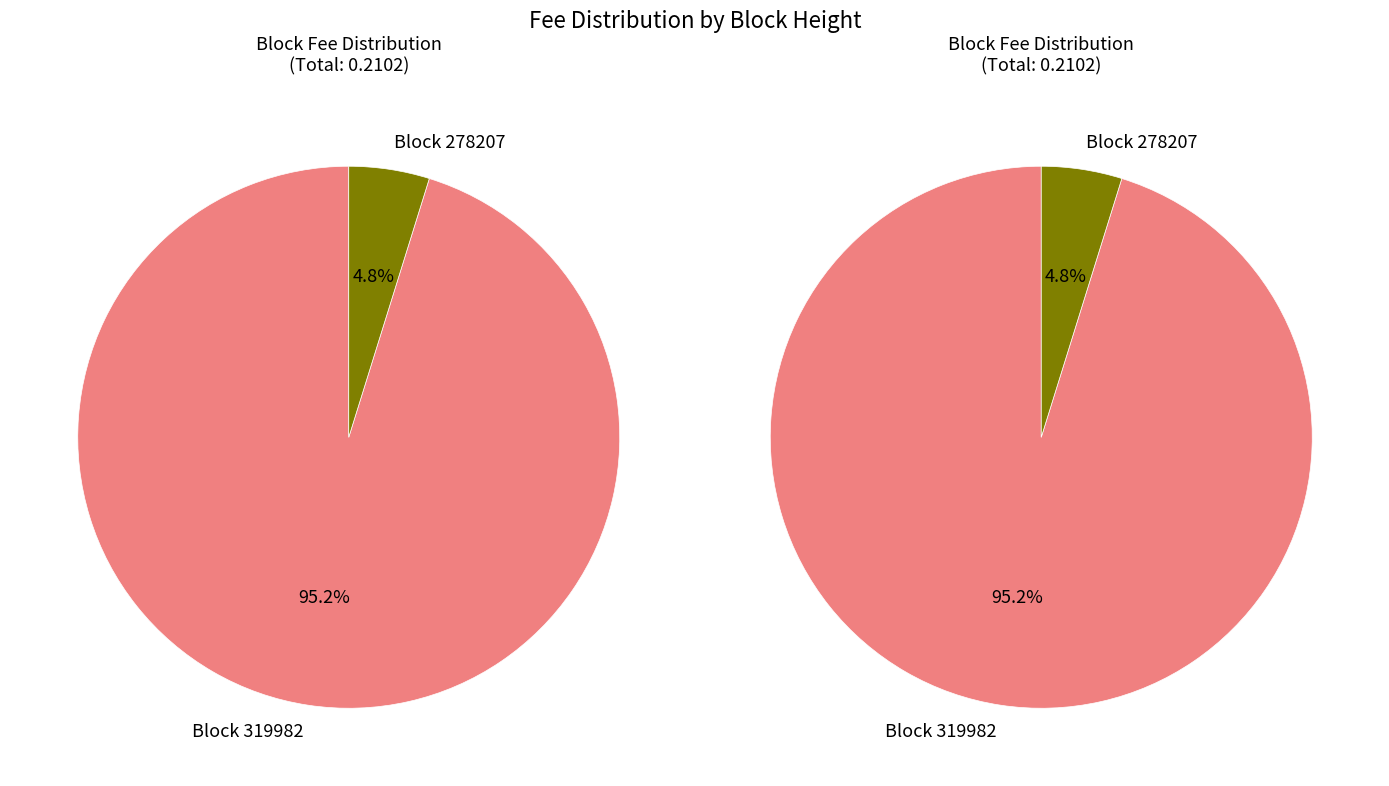

To the nearest percent, what is the combined percentage of 278207 and 319982?

100%